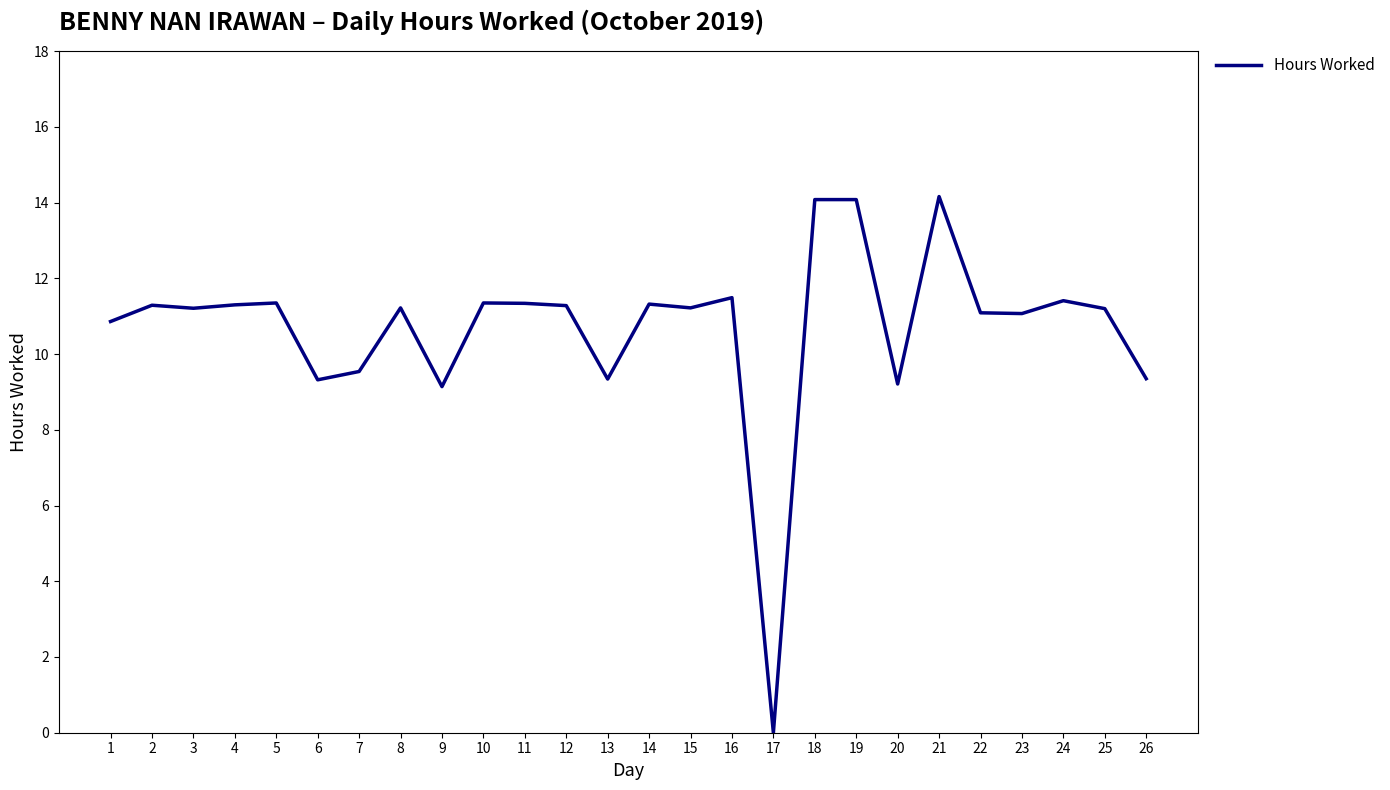

How many series are shown in this chart?

1